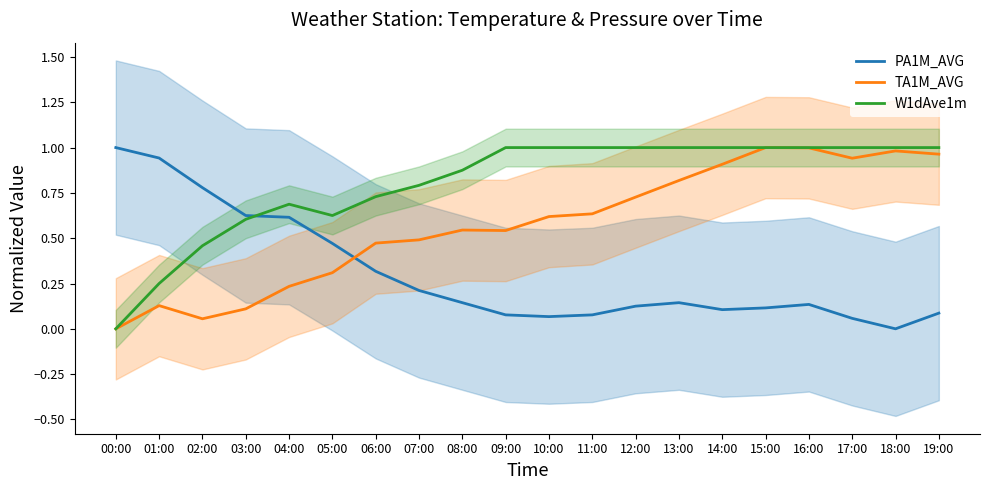

Is it true that W1dAve1m equals 0.6 at 17:00?

False